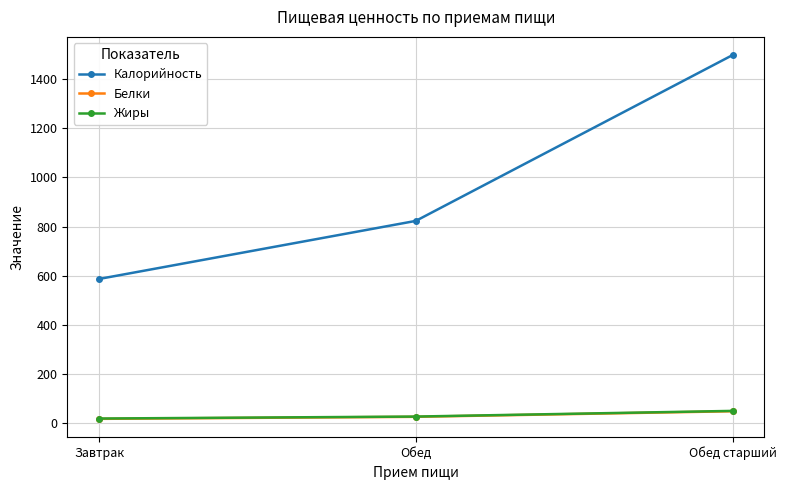

Where is Калорийность nearest to the value 1042?

Обед